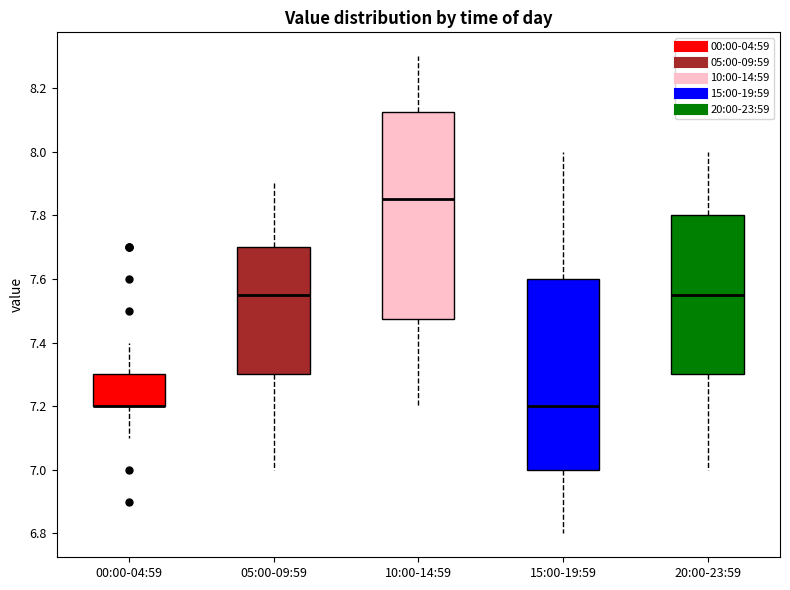

Reading left to right, transcribe this box plot: for each box, give where its median line is, the range the box spans, and where its two whiskers end, as read against the y-axis. The values are not printed on the chart, so give them approximately, as read against the axis.

00:00-04:59: median 7.20 (drawn on the box's lower edge), box 7.20 to 7.30, whiskers 7.10 to 7.40
05:00-09:59: median 7.56, box 7.30 to 7.70, whiskers 7.00 to 7.90
10:00-14:59: median 7.86, box 7.48 to 8.12, whiskers 7.20 to 8.30
15:00-19:59: median 7.20, box 7.00 to 7.60, whiskers 6.80 to 8.00
20:00-23:59: median 7.56, box 7.30 to 7.80, whiskers 7.00 to 8.00